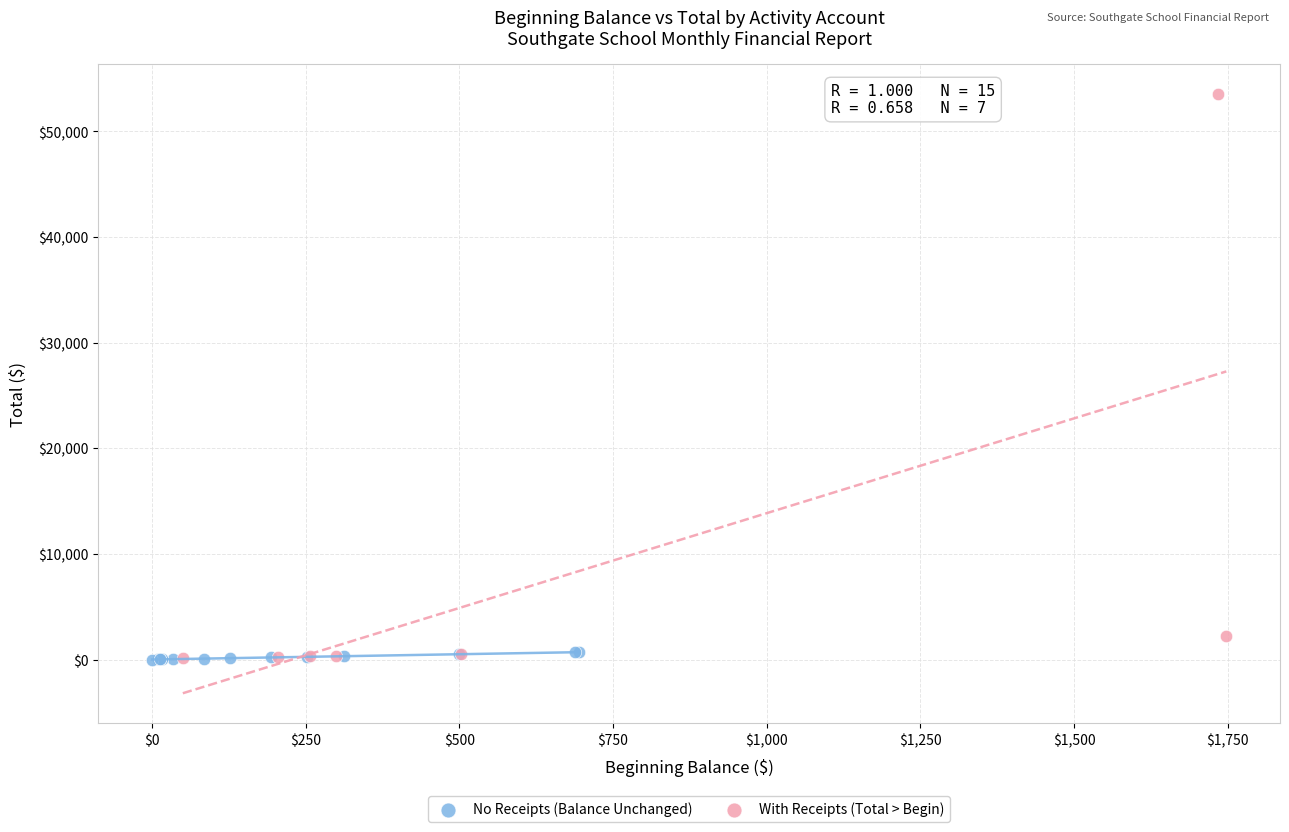

Which series has the largest Y range (max minus min)?

With Receipts (Total > Begin)